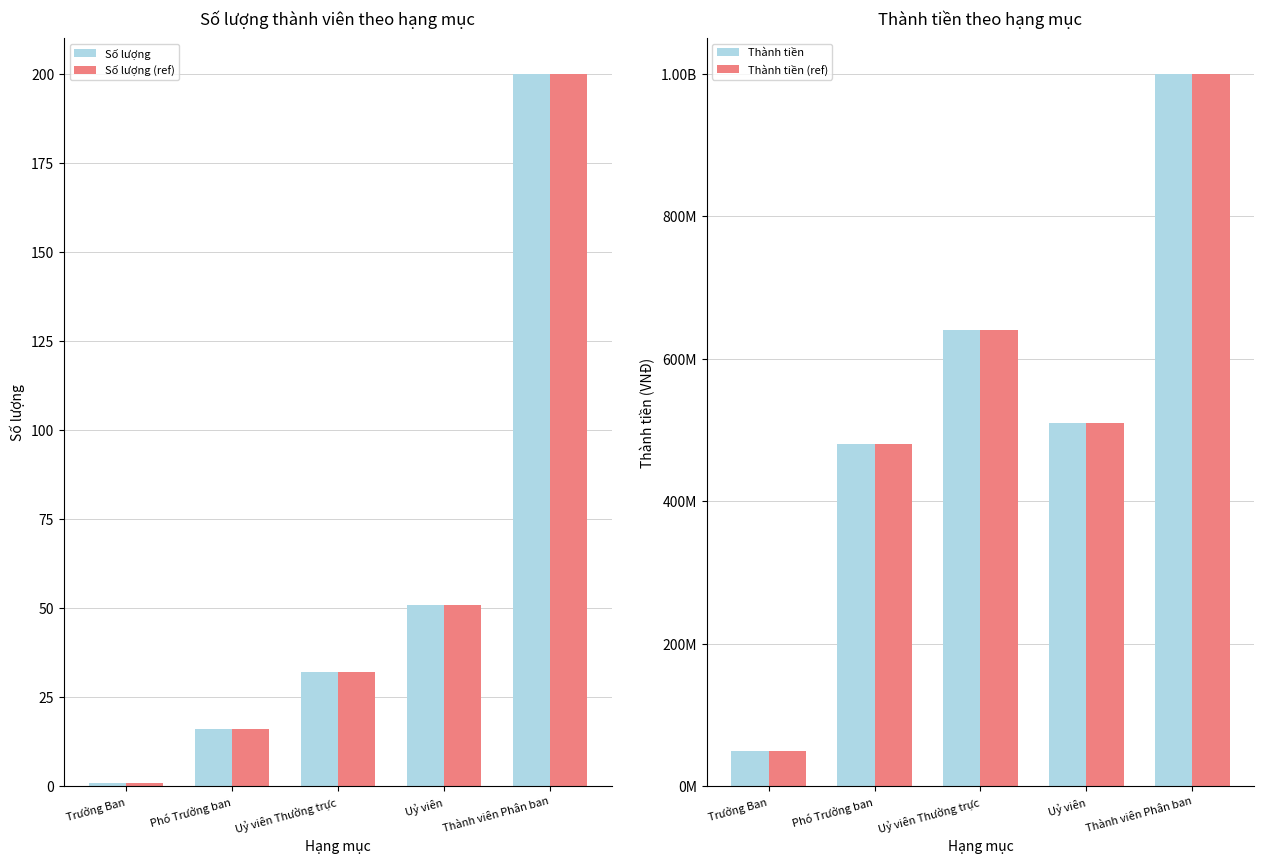

How many groups of bars are there?

5